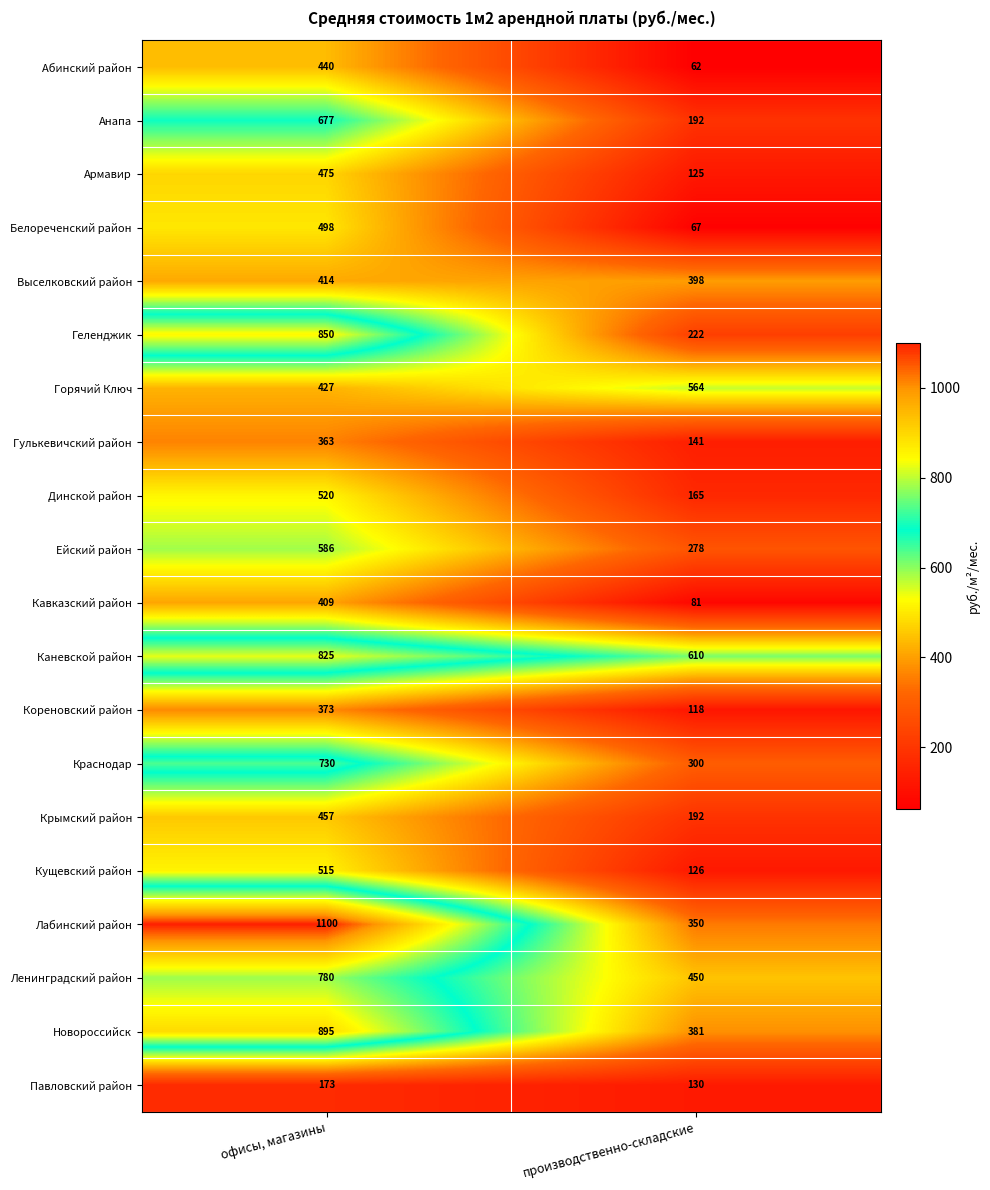

True or false: Белореченский район has a value of 113 at производственно-складские.

False